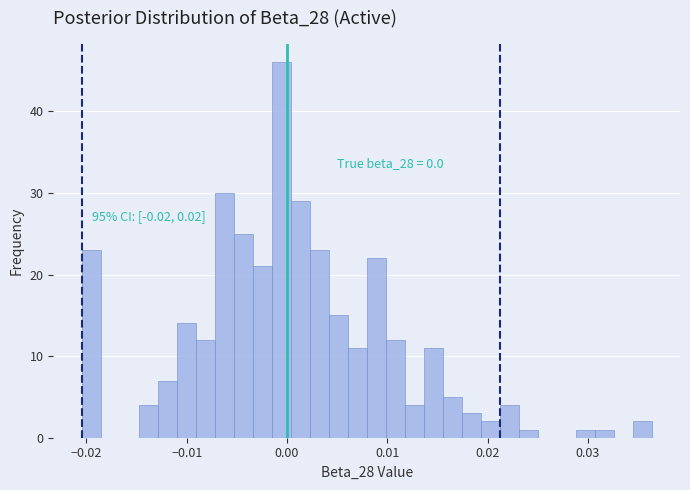

Read against the x-axis, roughly where is the centre of the tallest bar?

-0.001